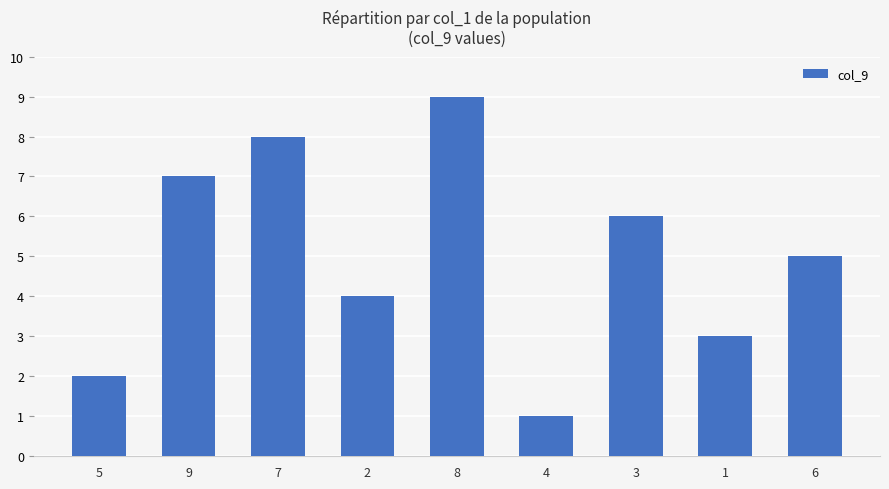

List the labels in order of value, smallest first.

4, 5, 1, 2, 6, 3, 9, 7, 8